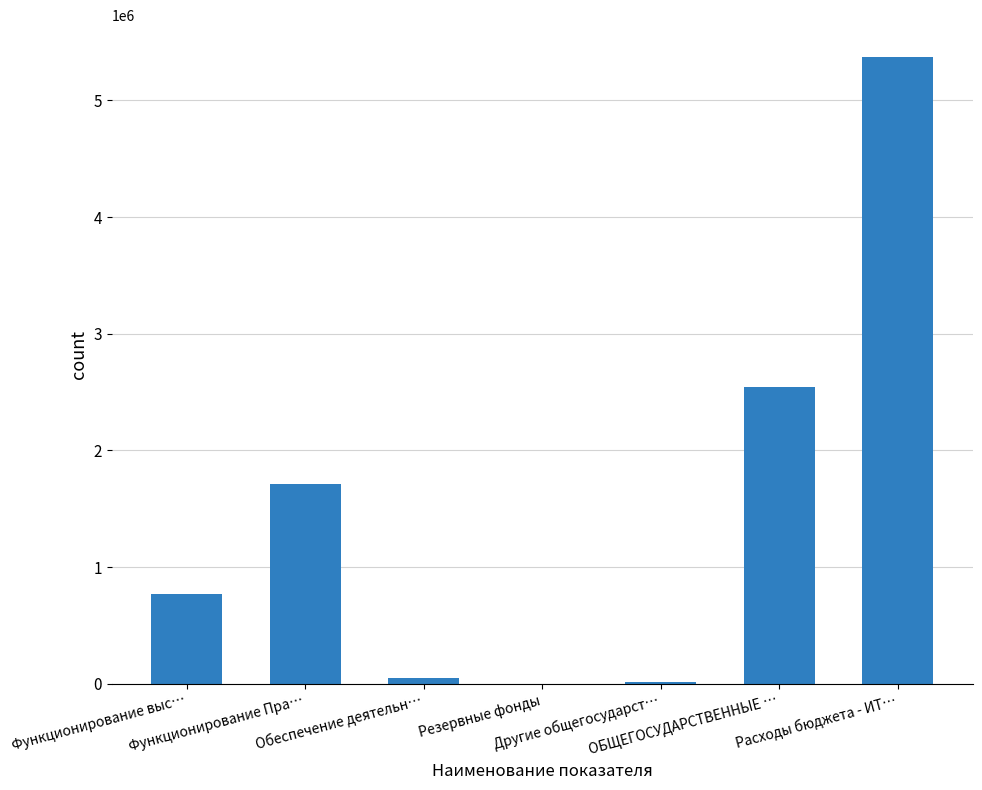

What is the average value?

1494864.1